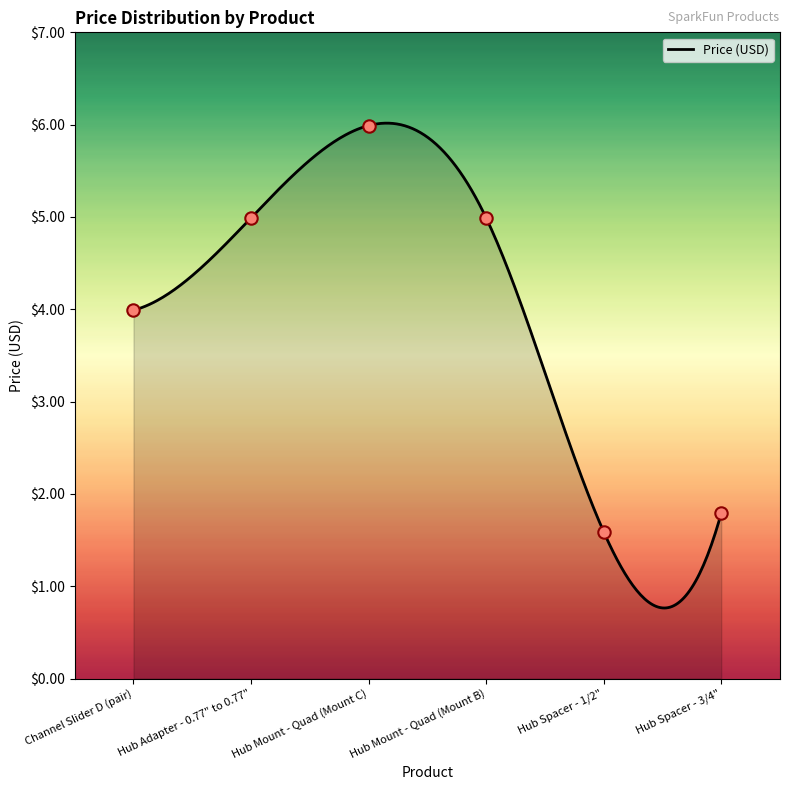

What is the change in value from Channel Slider D (pair) to Hub Spacer - 3/4"?

-2.2